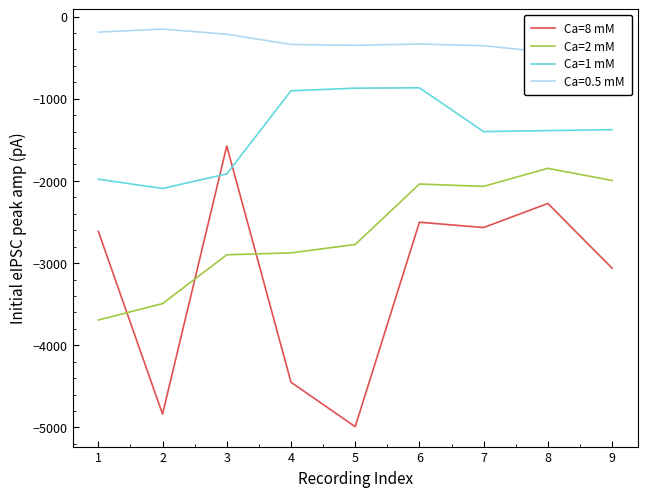

Is this an area chart (filled region under the line)?

No